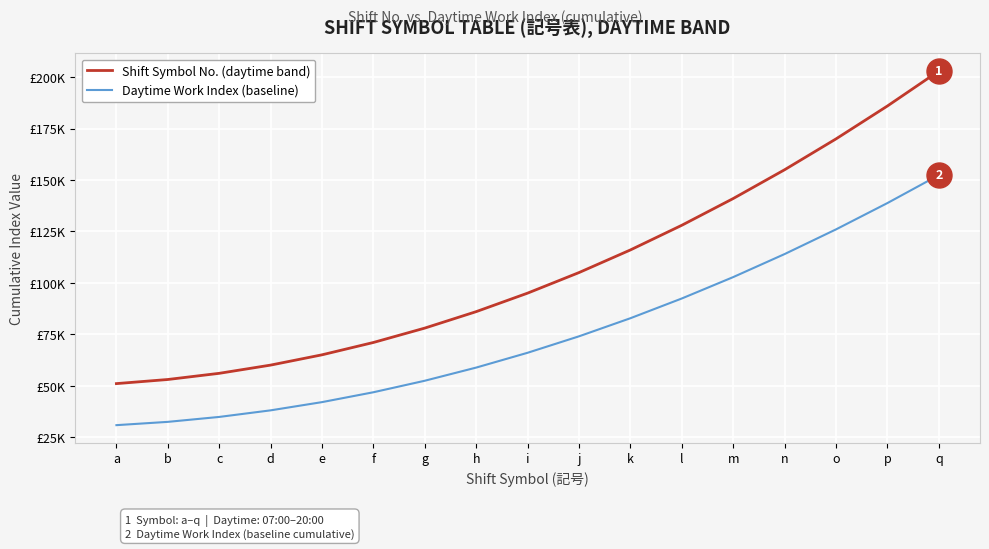

The value of Shift Symbol No. (daytime band) at m is 214244. True or false?

False